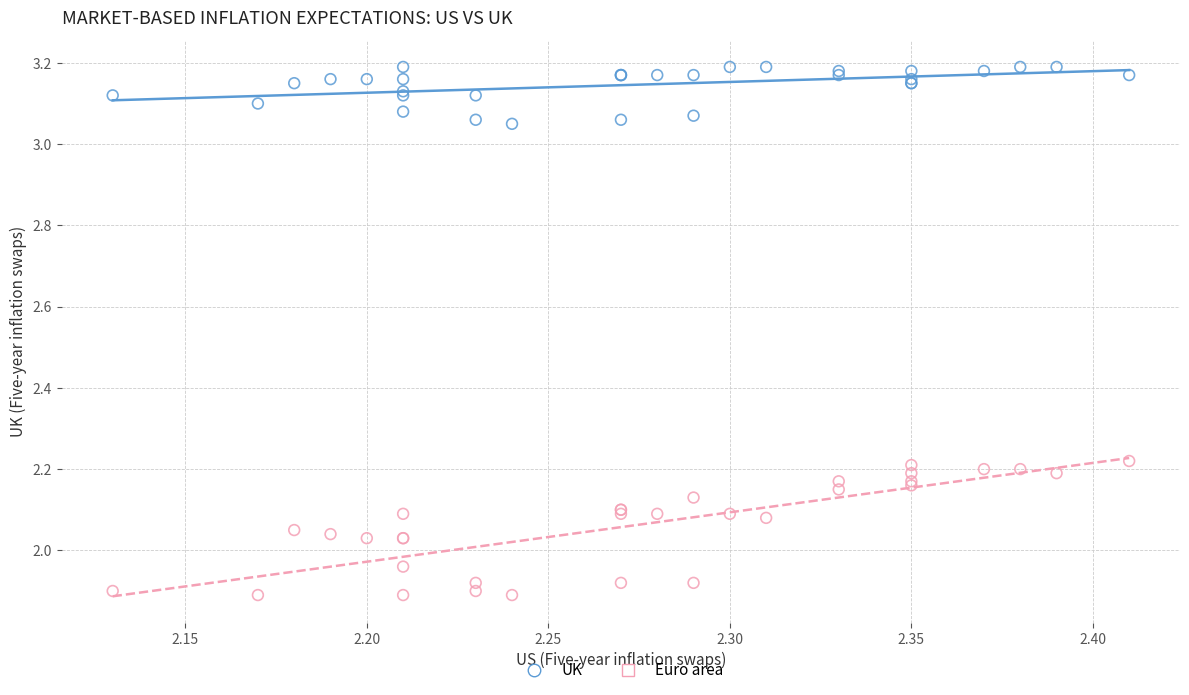

Which series reaches the minimum Y coordinate?

Euro area